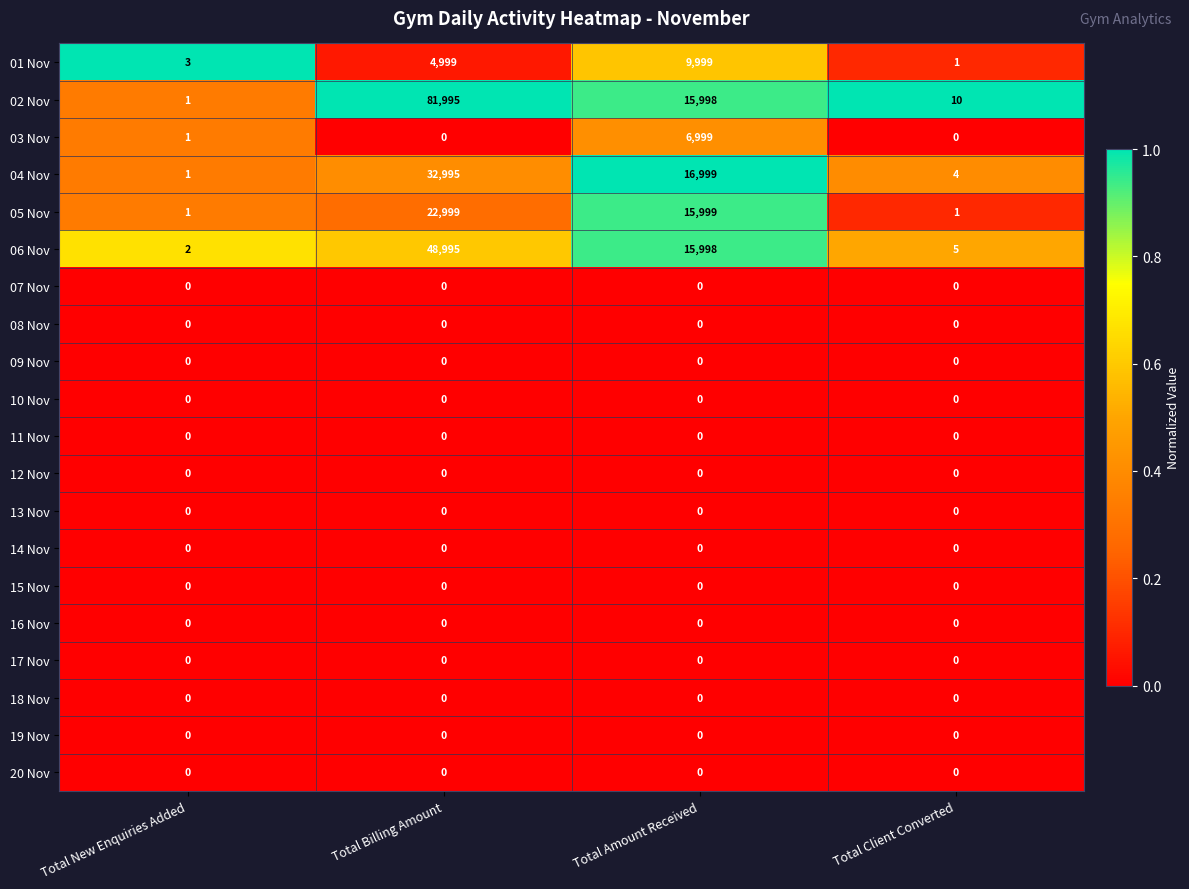

How many series are shown in this chart?

20